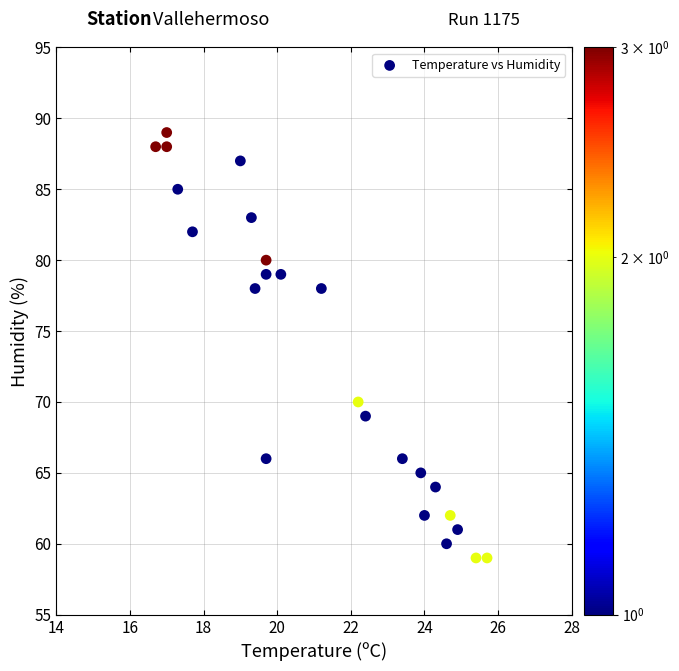

What is the range of Y values (max minus min)?

30